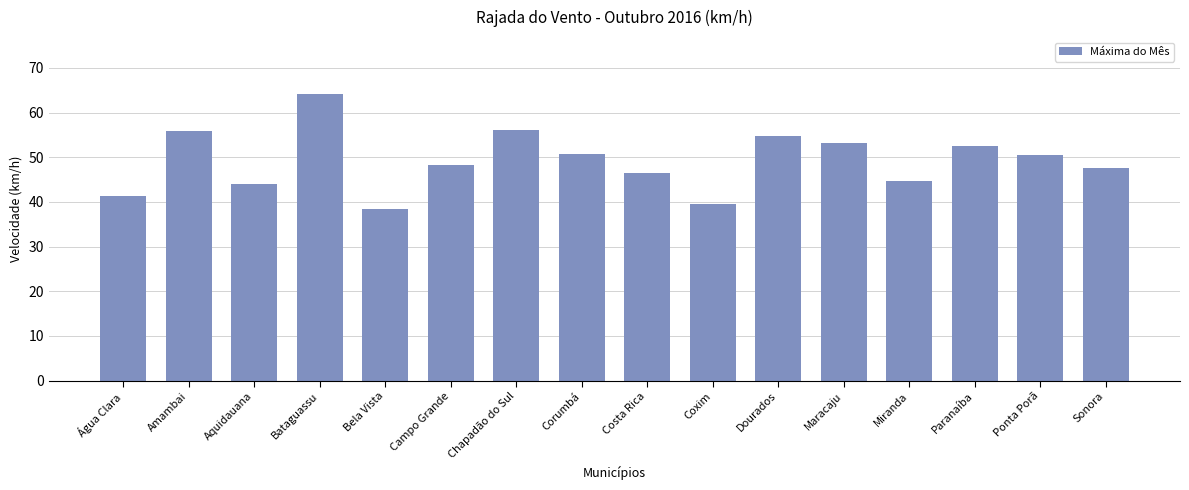

What is the value of the 9th bar from the left?

46.4